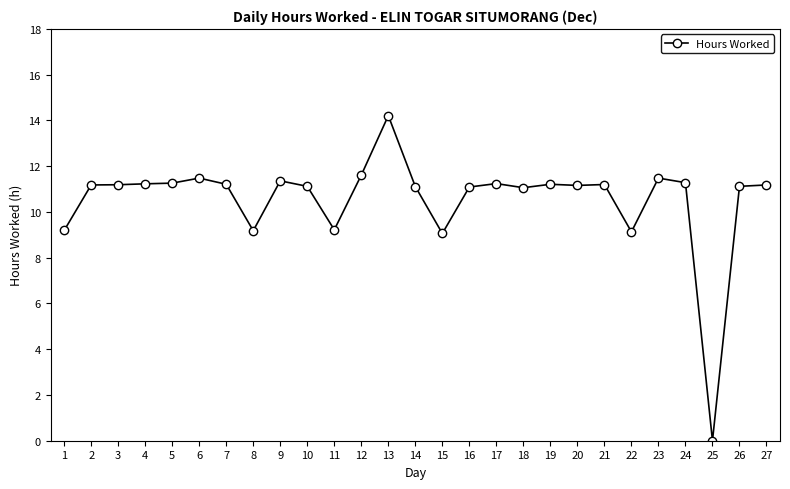

What is the change in value from 11 to 25?

-9.2